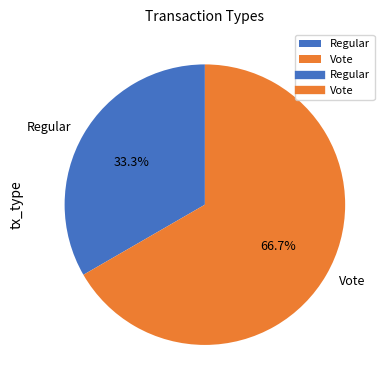

To the nearest percent, what is the combined percentage of Regular and Vote?

100%